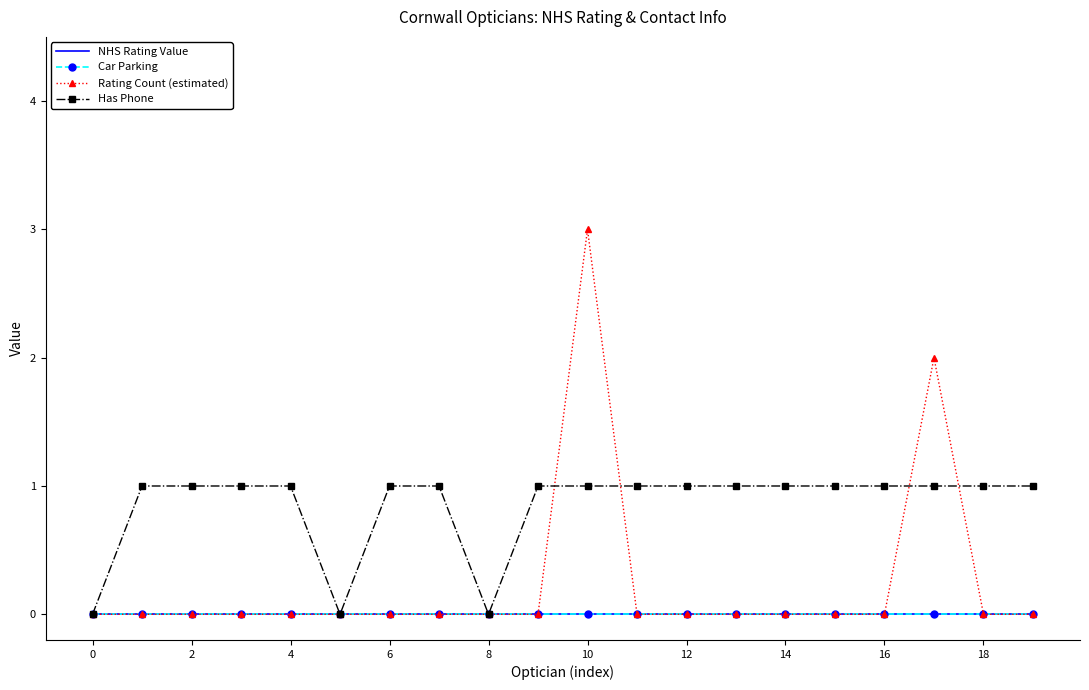

What is the label of the 6th point from the right?

14